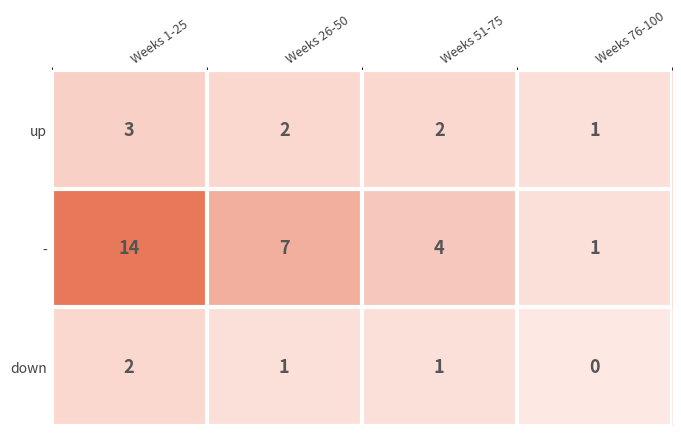

Where does the down series first go above 1?

Weeks 1-25